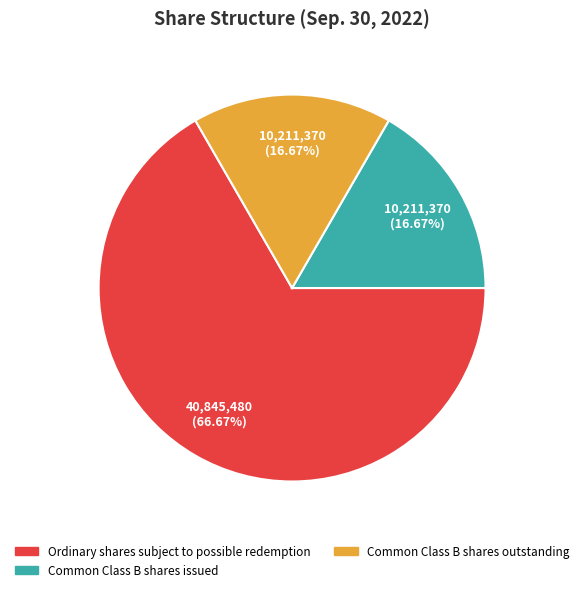

Is it true that Ordinary shares subject to possible redemption is 57% of the pie?

False